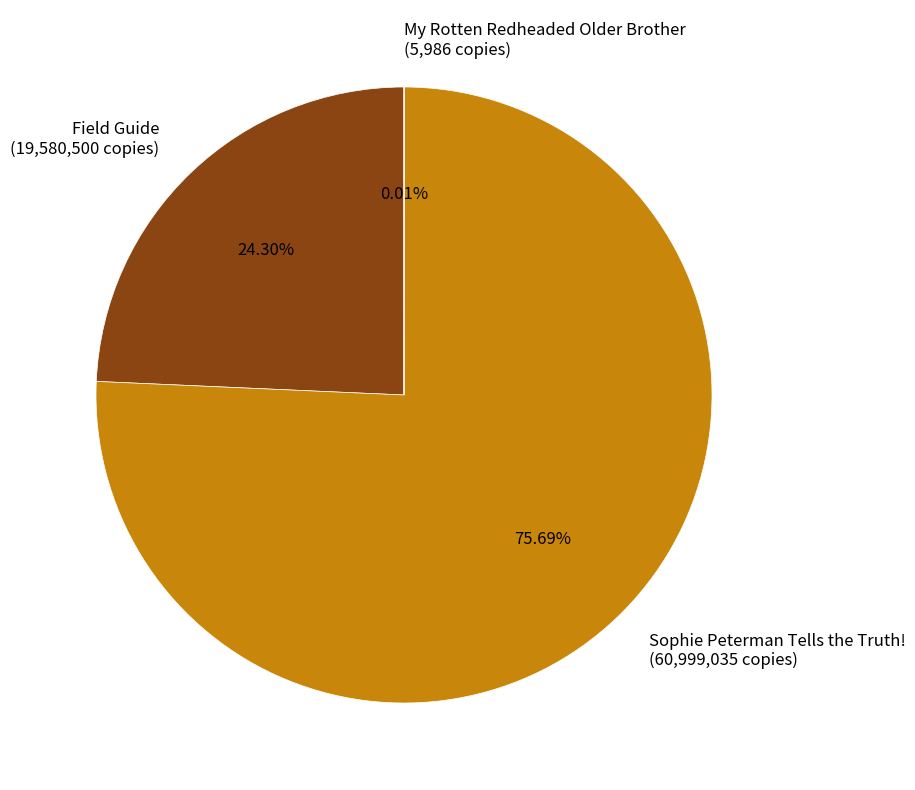

What is the largest slice in the pie chart?

Sophie Peterman Tells the Truth!